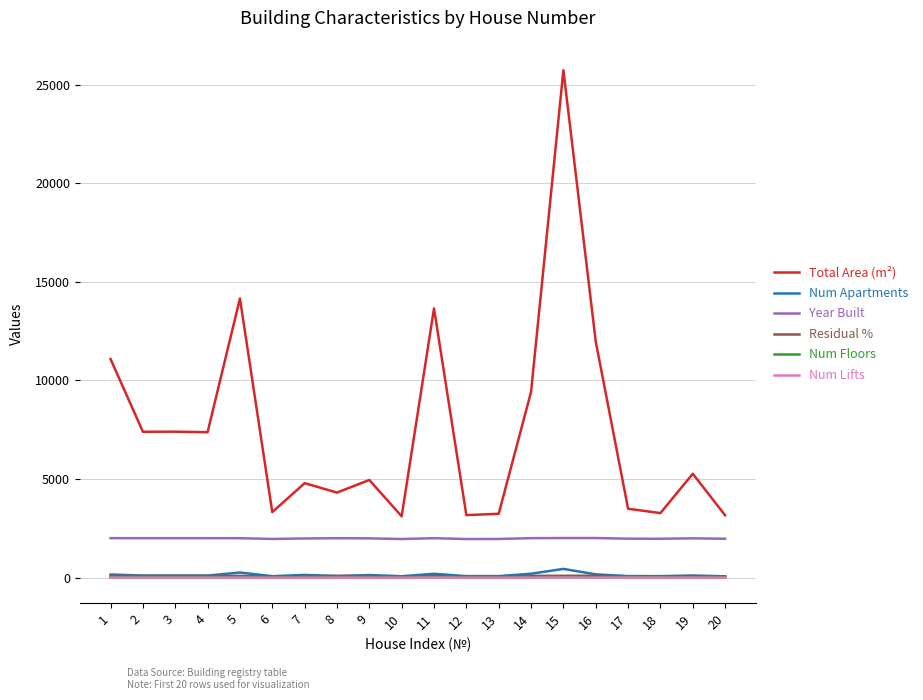

How many lines are shown in the chart?

6